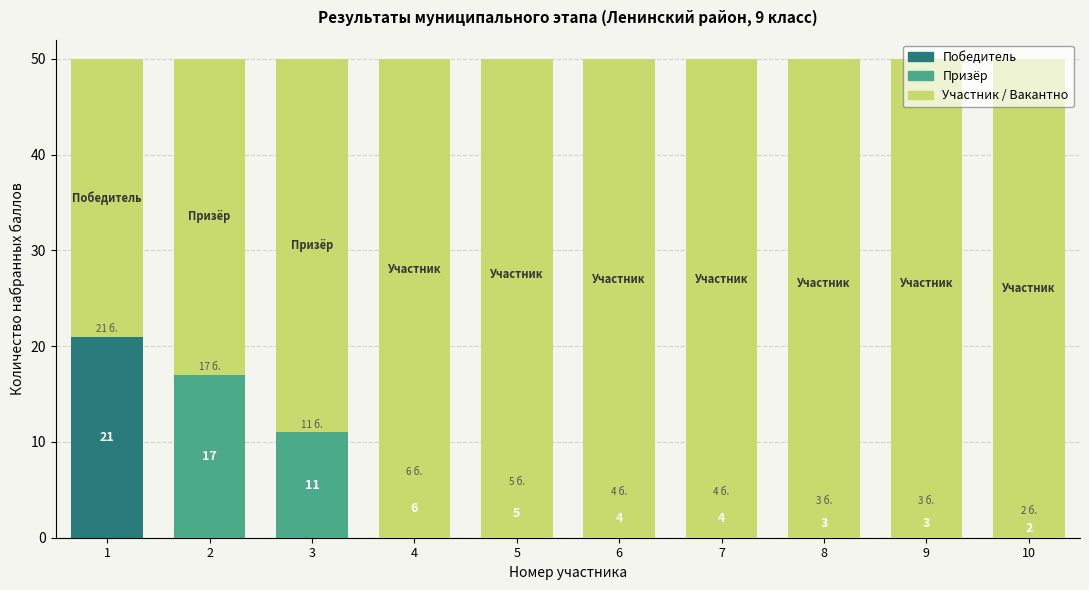

Which label corresponds to the smallest value in the chart?

1